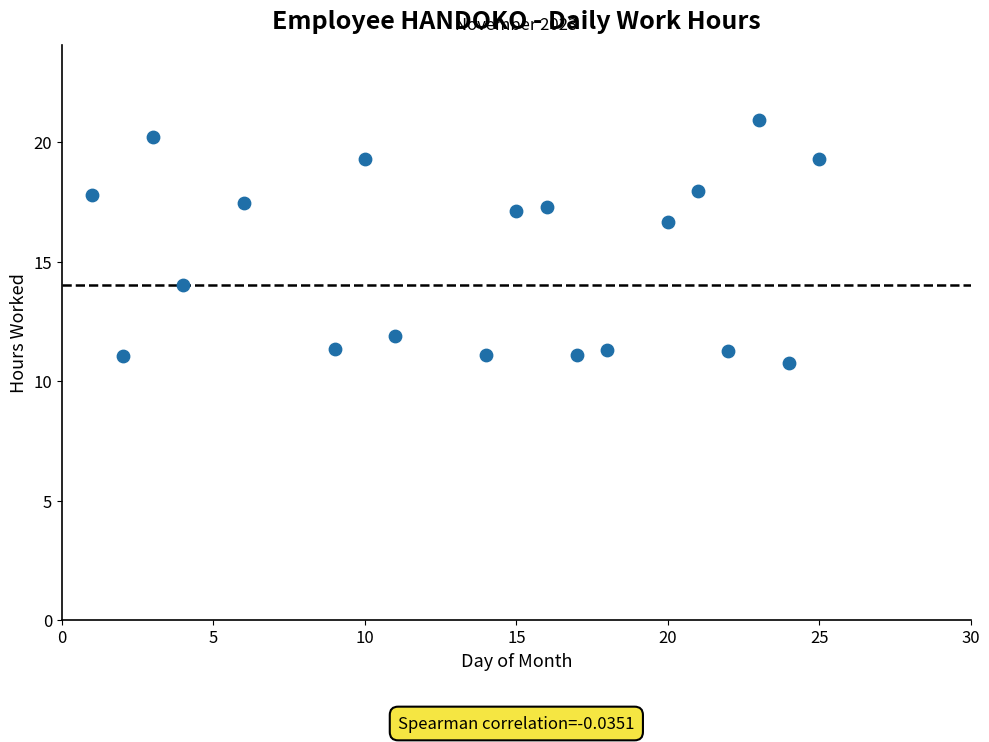

What is the range of X values (max minus min)?

24.0